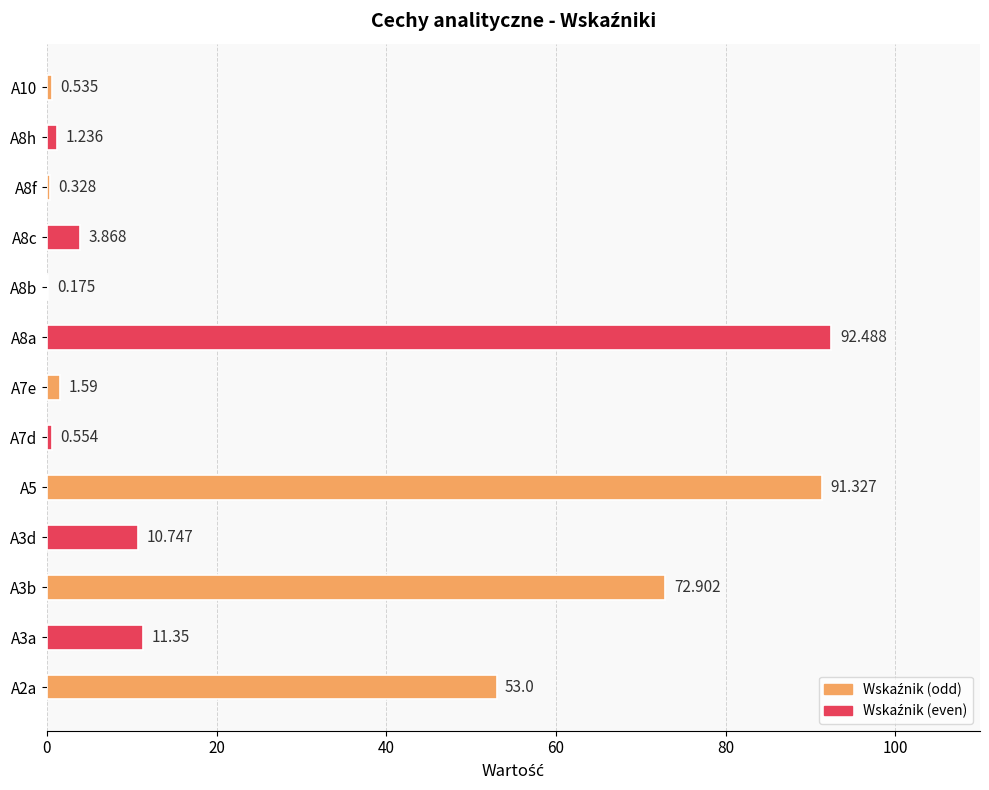

What is the difference between the second highest and minimum values?

91.2